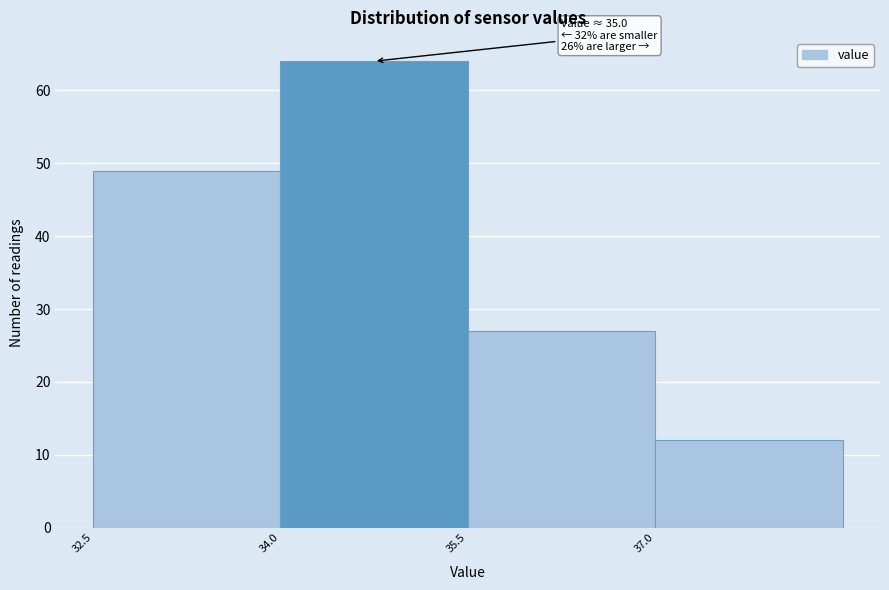

Which range on the x-axis has the tallest bar?

34.0 to 35.5